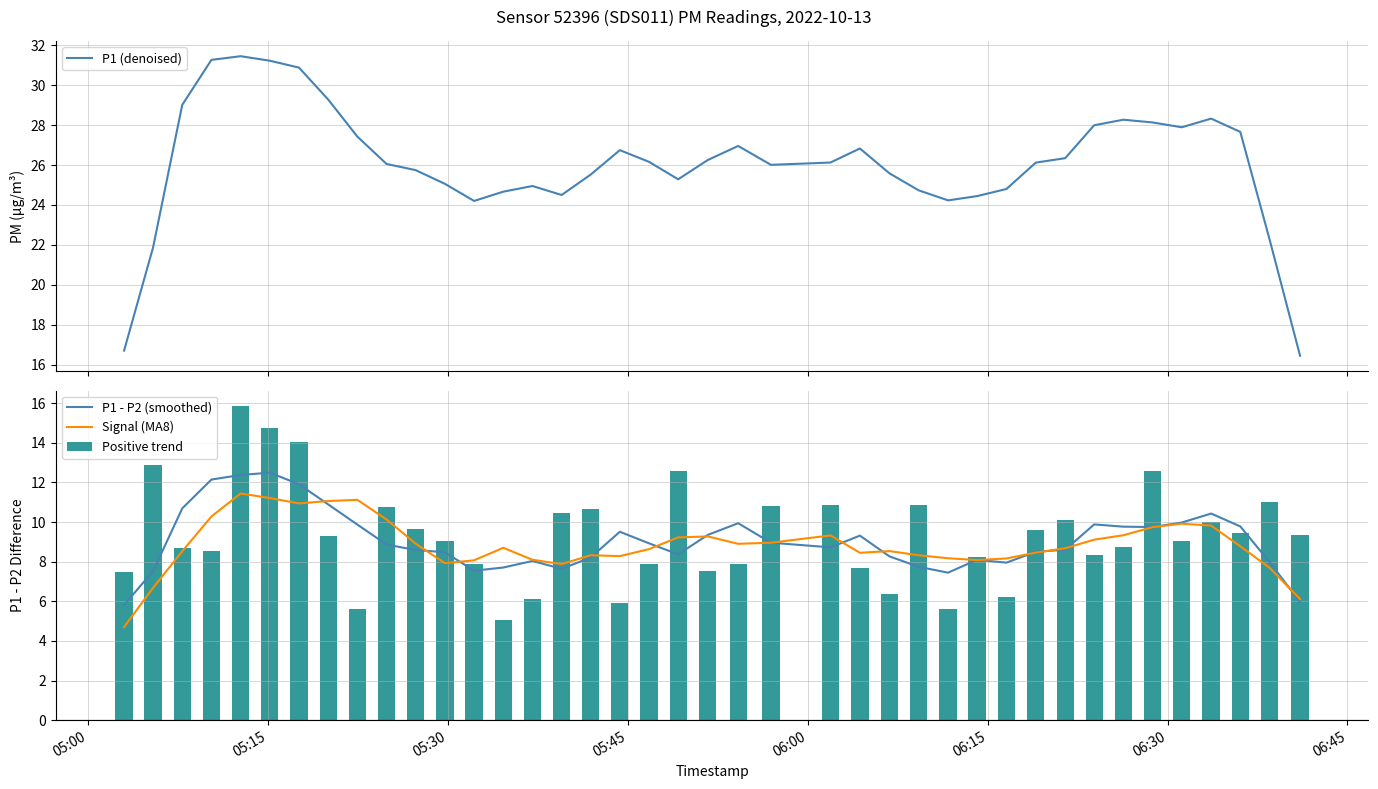

What is the highest value of the Signal (MA8) series?

11.4